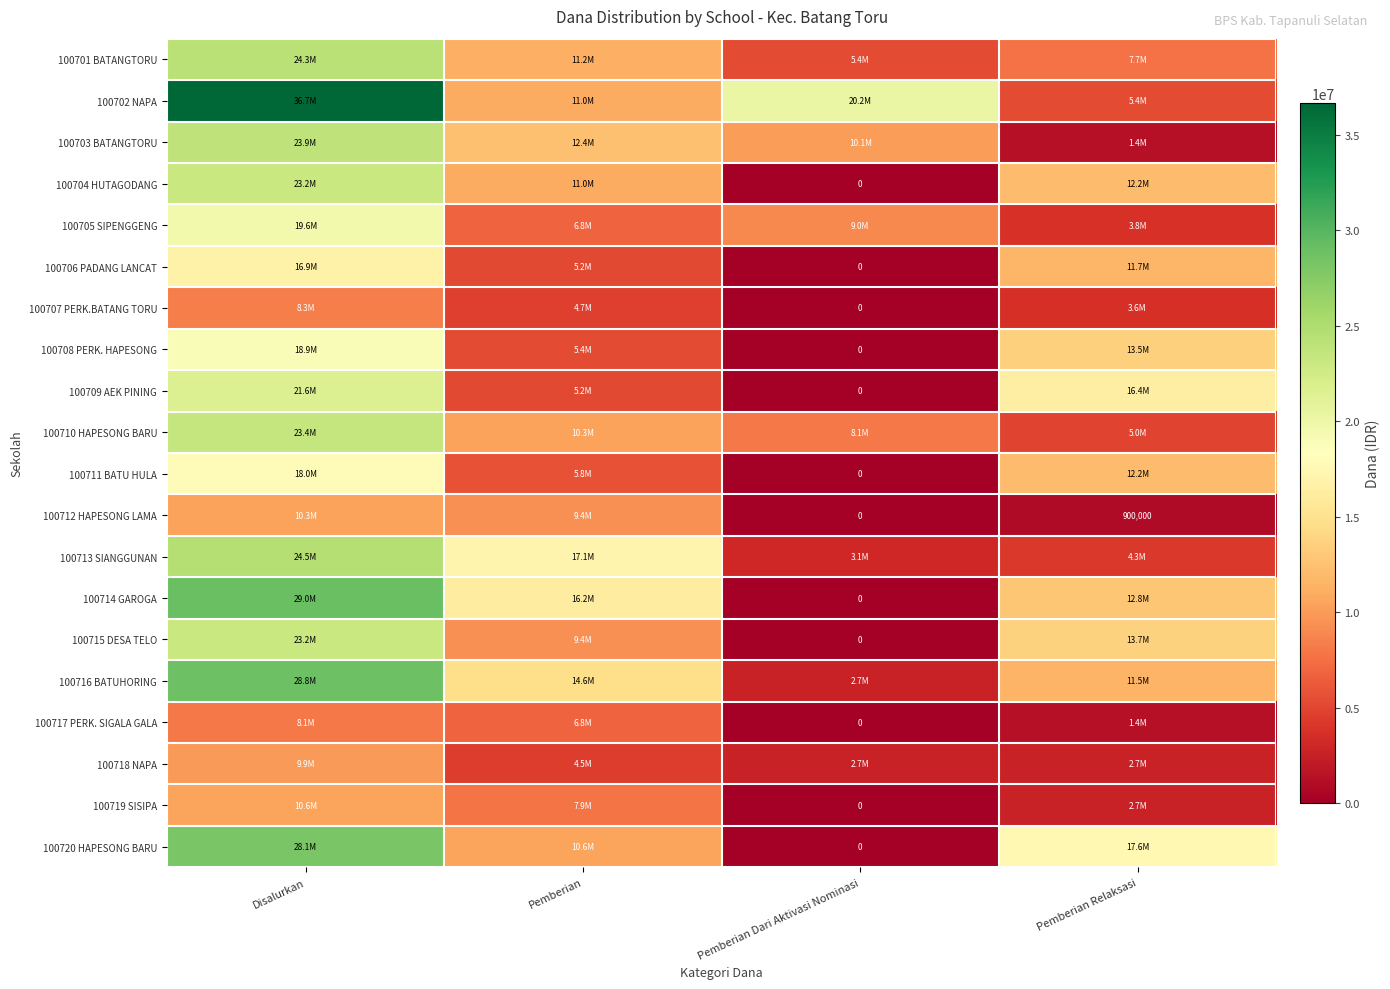

The value of 100708 PERK. HAPESONG at Pemberian is 5400000. True or false?

True